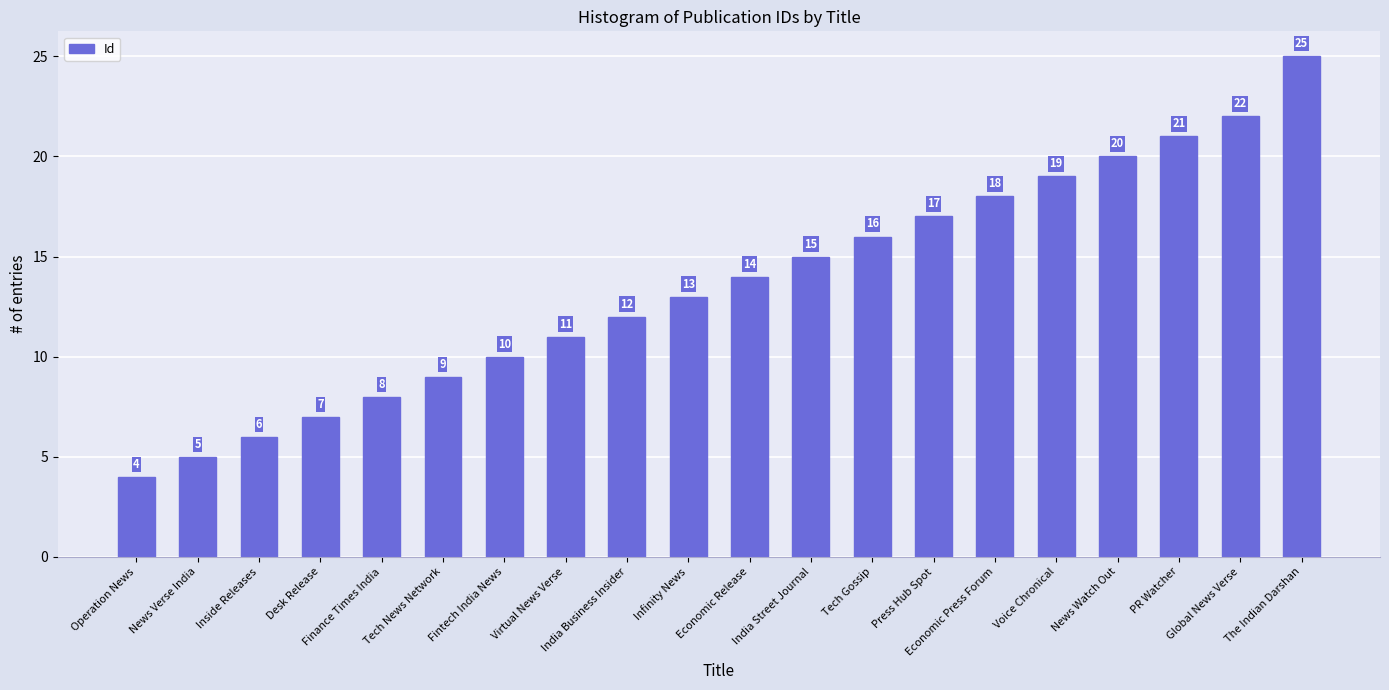

Reading right to left, what are all the values shown in this chart?

25	22	21	20	19	18	17	16	15	14	13	12	11	10	9	8	7	6	5	4